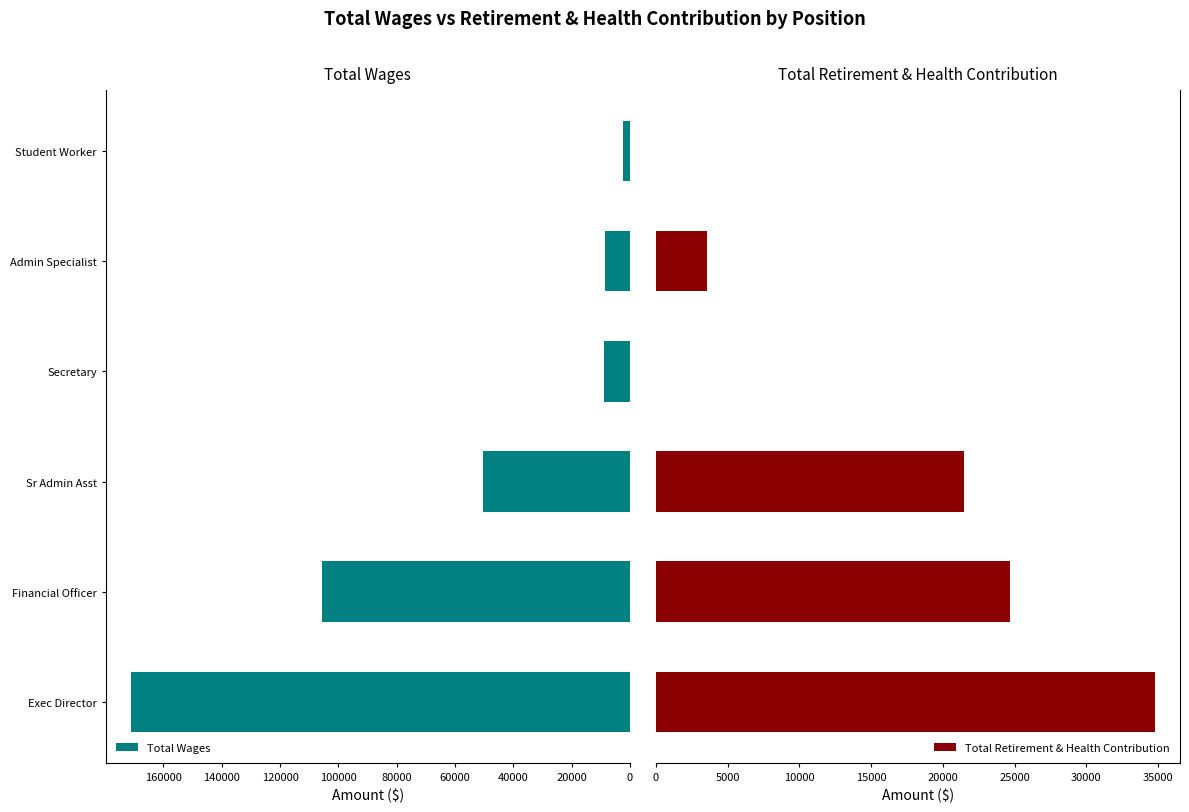

What is the difference between the Total Wages values at 80000 and 0?

162827